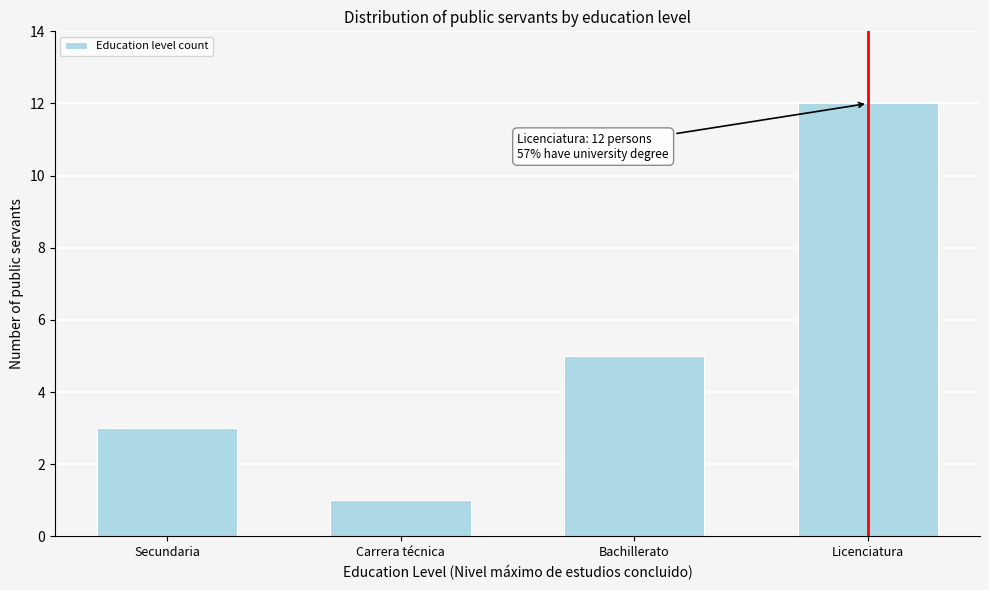

Reading left to right, what are all the values shown in this chart?

3	1	5	12